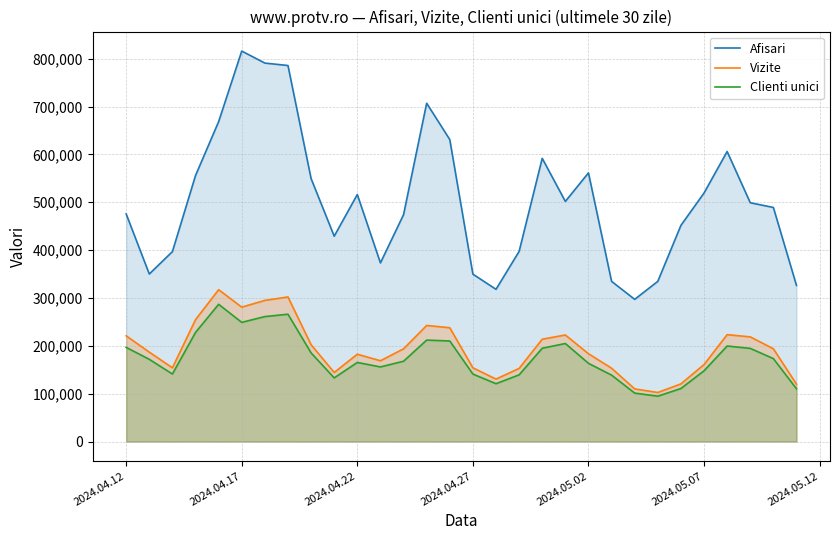

Rank the series by their maximum value, from lowest to highest.

Clienti unici, Vizite, Afisari